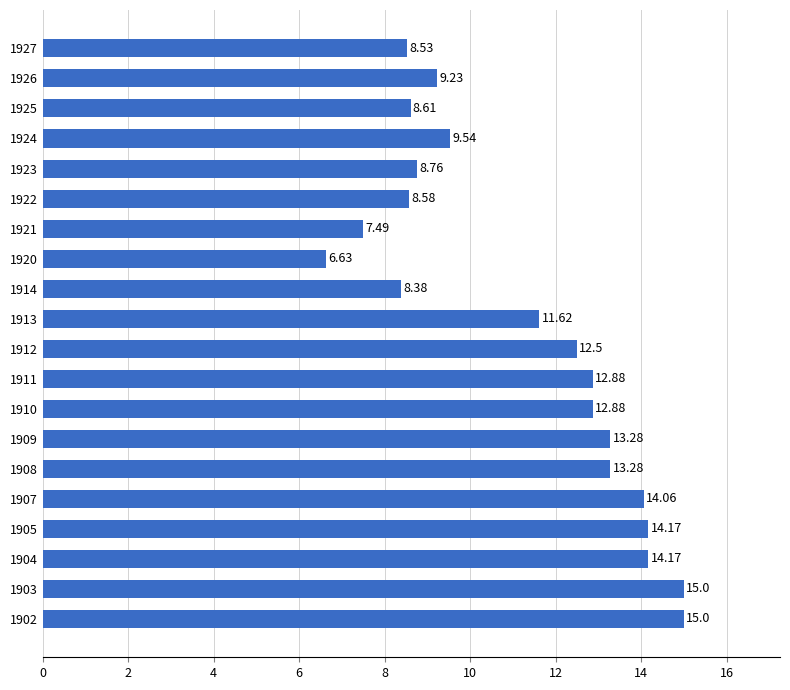

What is the ratio of the value at 1912 to the value at 1905?

0.9